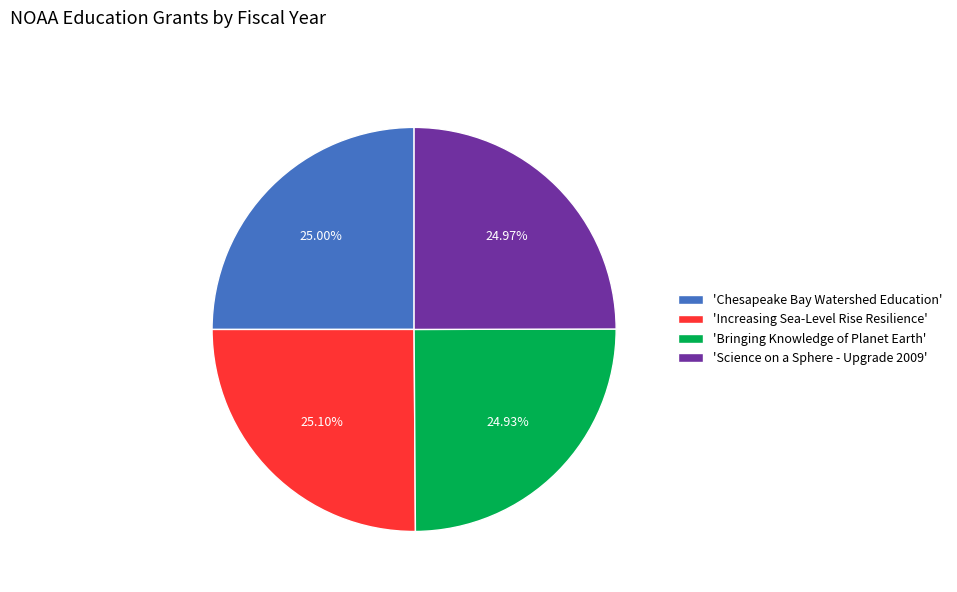

How many slices are in this pie chart?

4